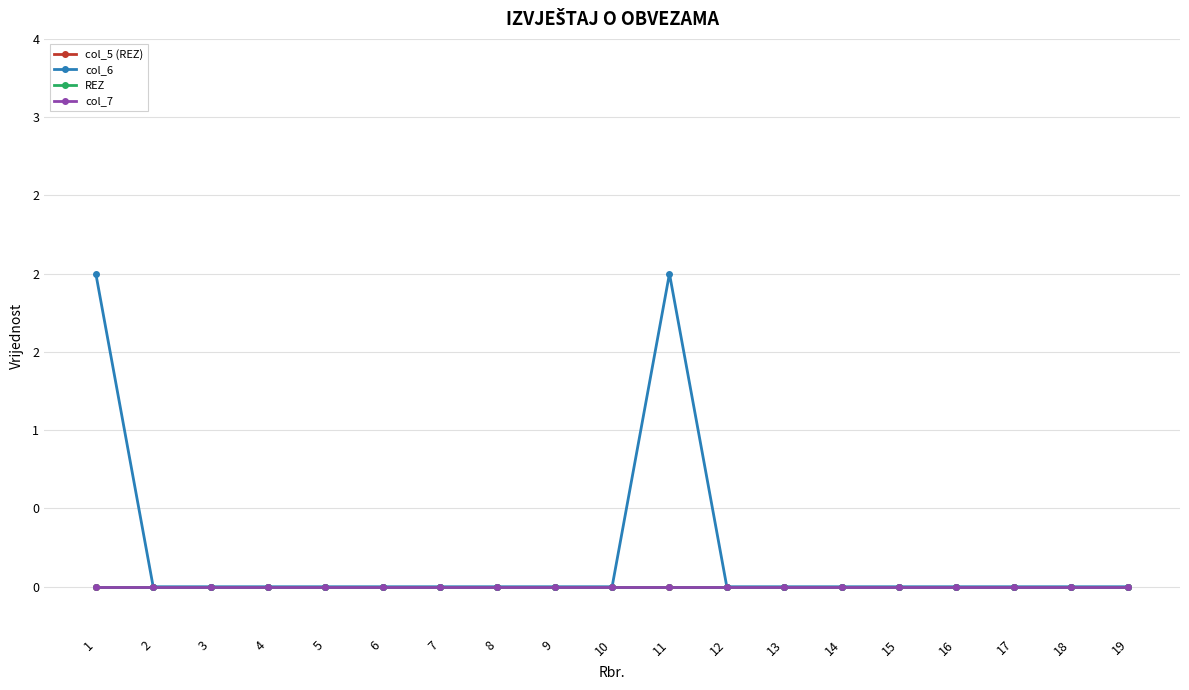

Is this an area chart (filled region under the line)?

No